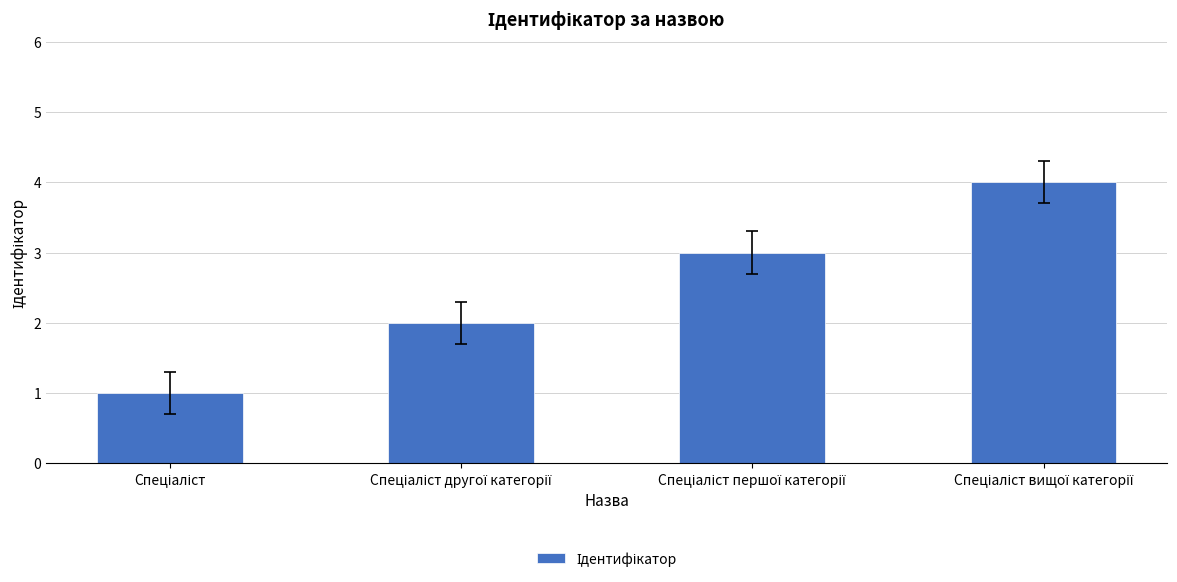

What is the difference between the second highest and minimum values?

2